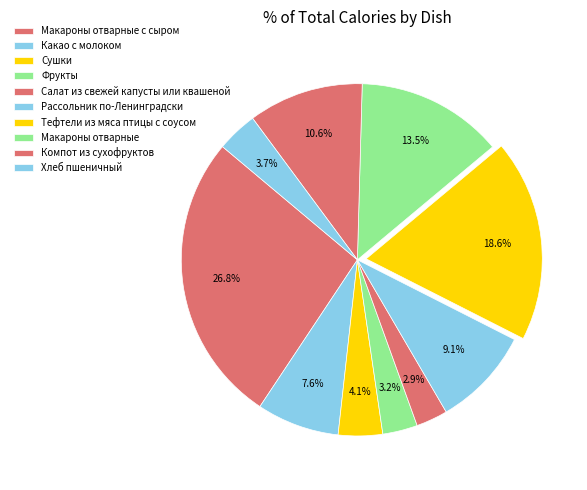

Is it true that Макароны отварные is 13% of the pie?

True